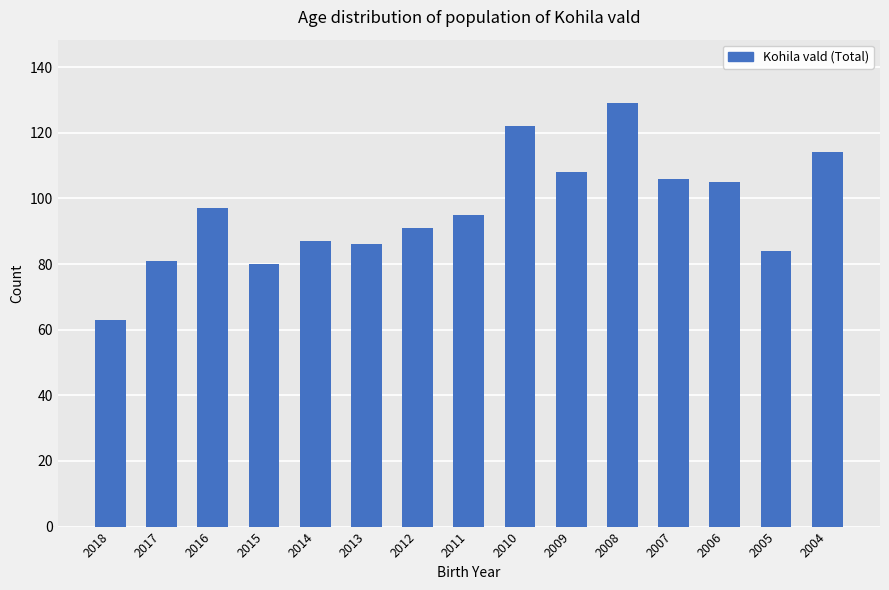

What is the difference between the values at 2018 and 2010?

59